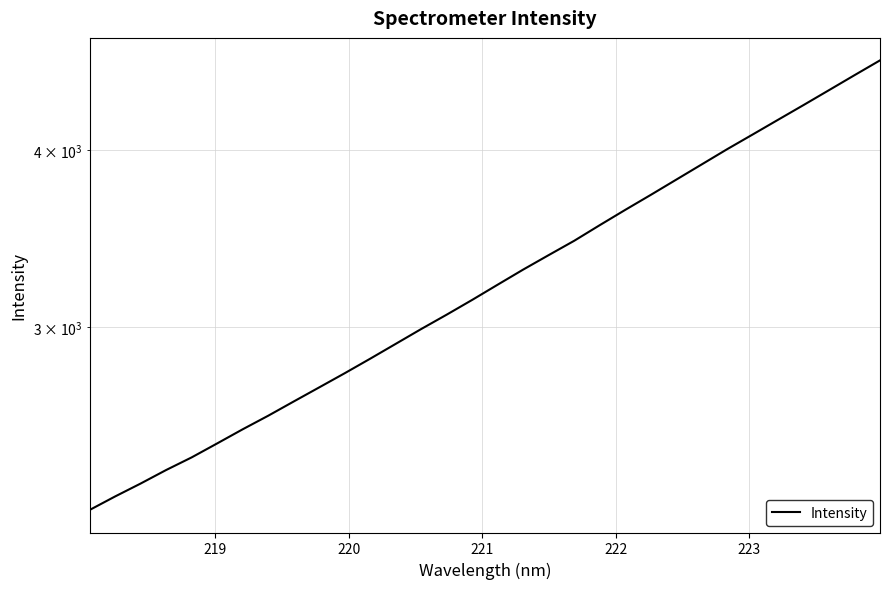

Does the chart display data point markers on the line(s)?

No